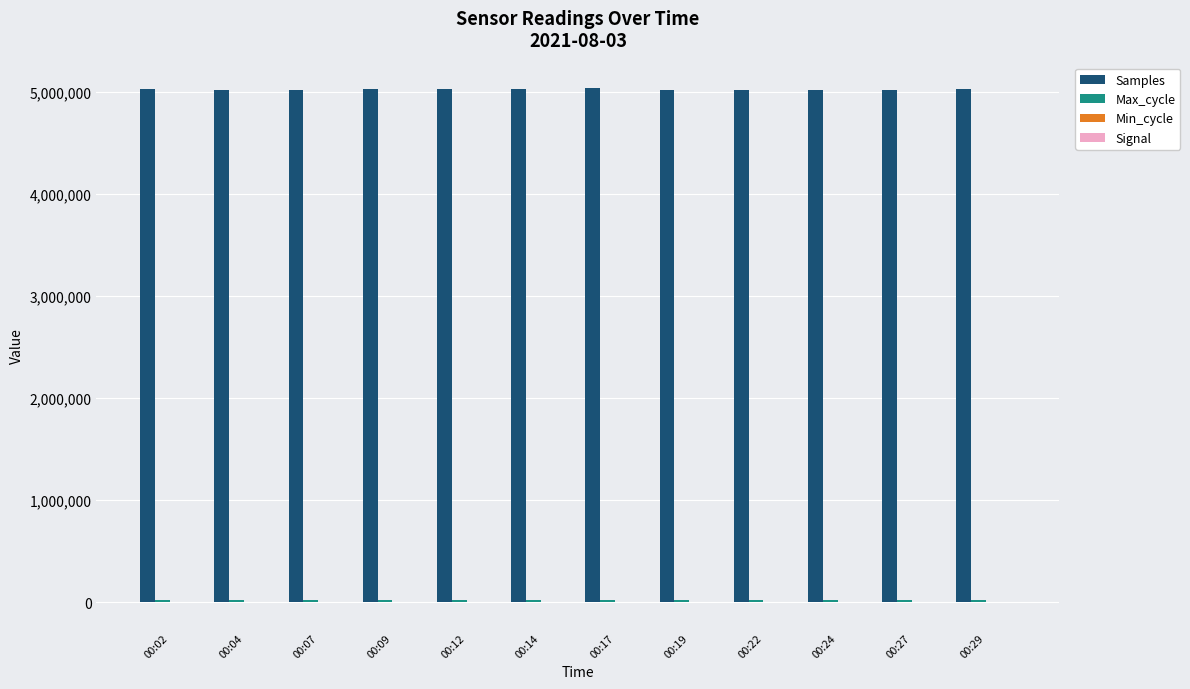

Is it true that Samples equals 5016252 at 00:27?

True